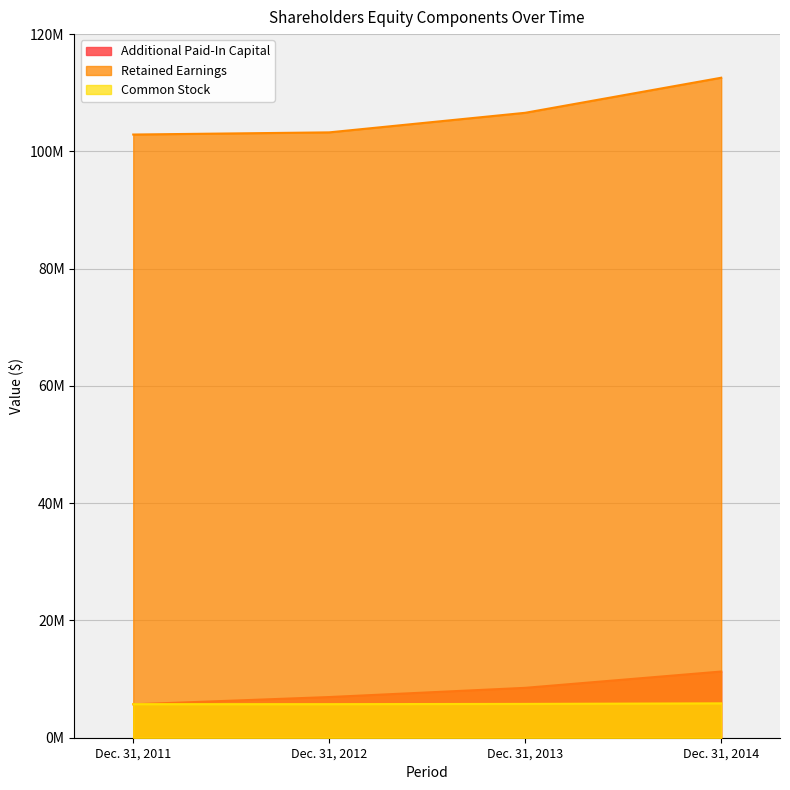

True or false: Common Stock and Retained Earnings cross at least once.

False